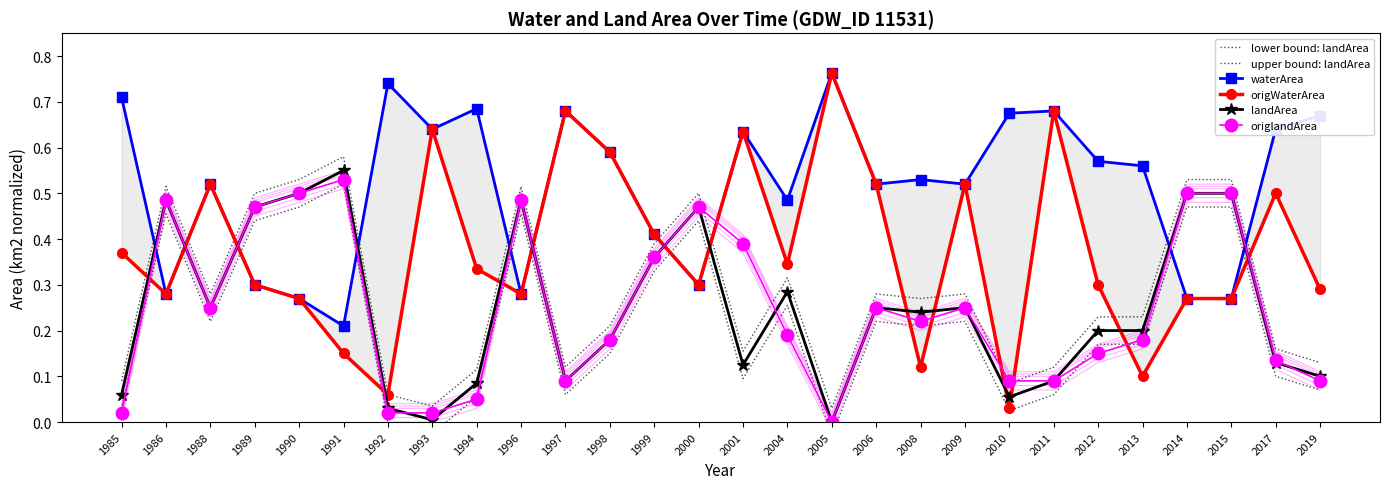

What is the spread (max minus min) of values at 1996?

0.2